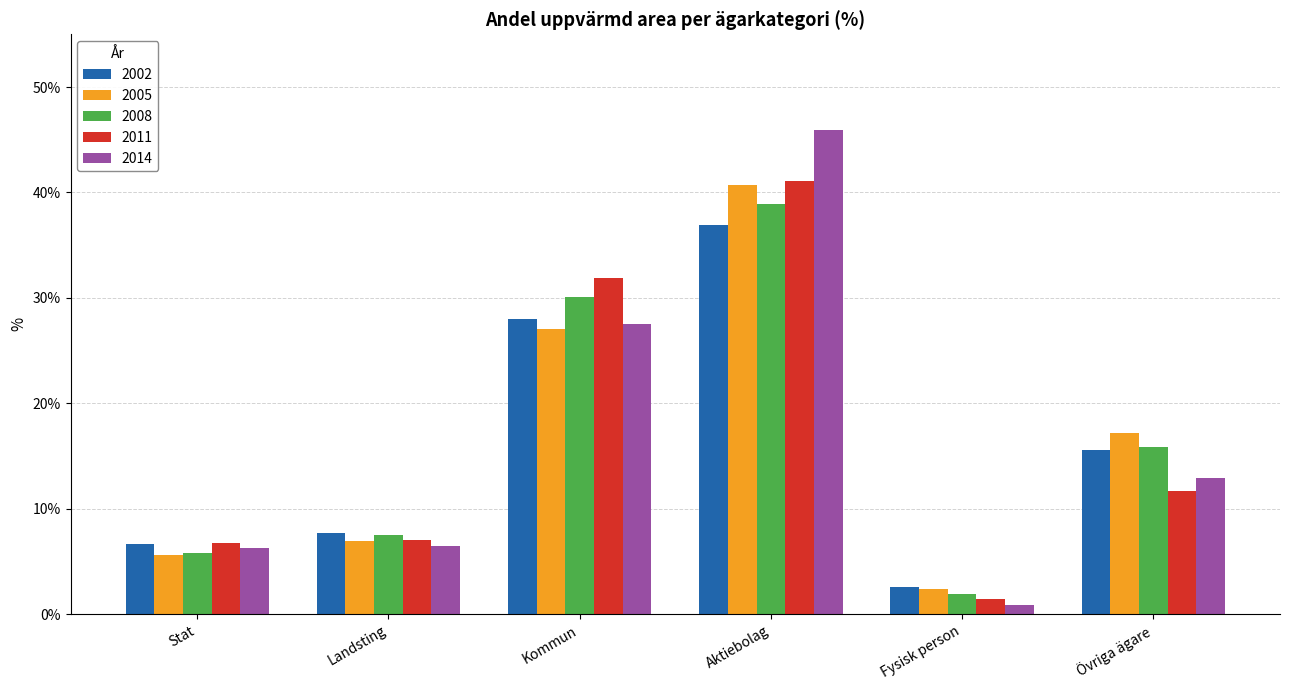

How many data points does each series have?

6